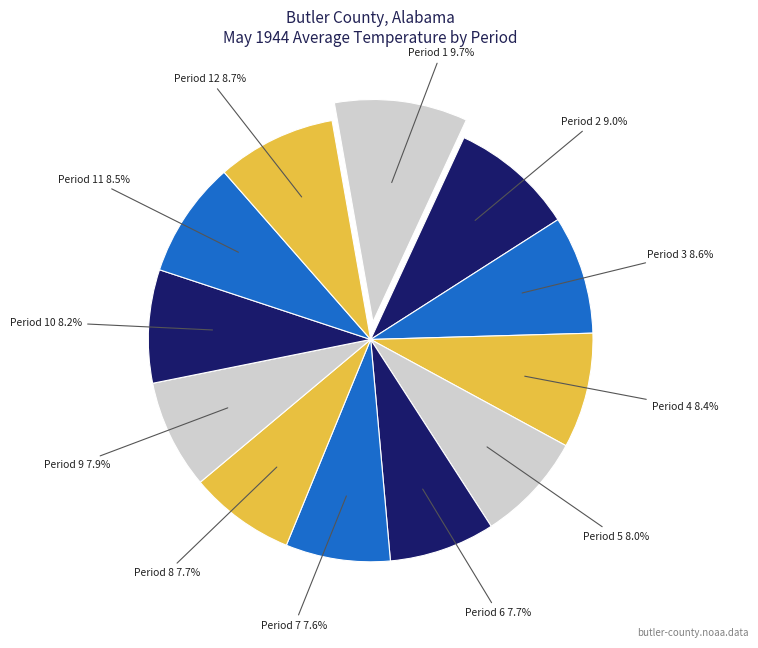

To the nearest percent, what is the average slice percentage?

8%